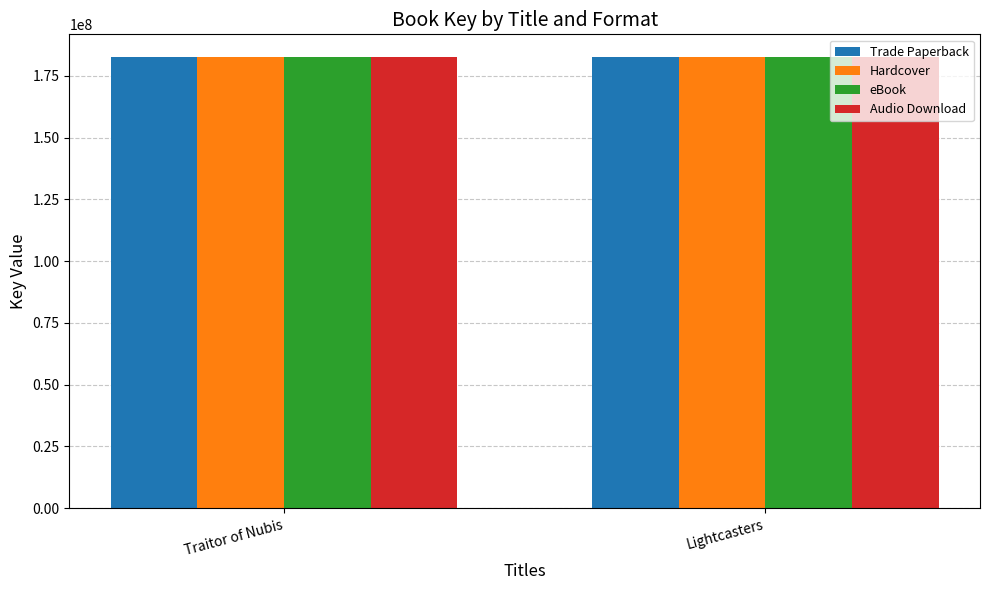

What is the maximum value shown in the chart?

182646847